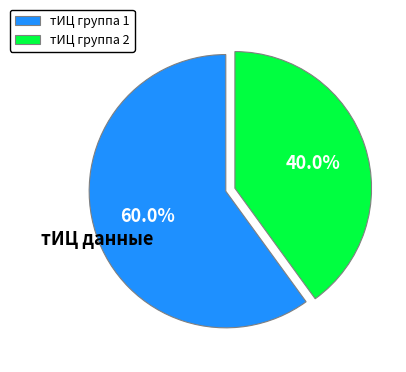

Which slice is the largest?

тИЦ группа 1